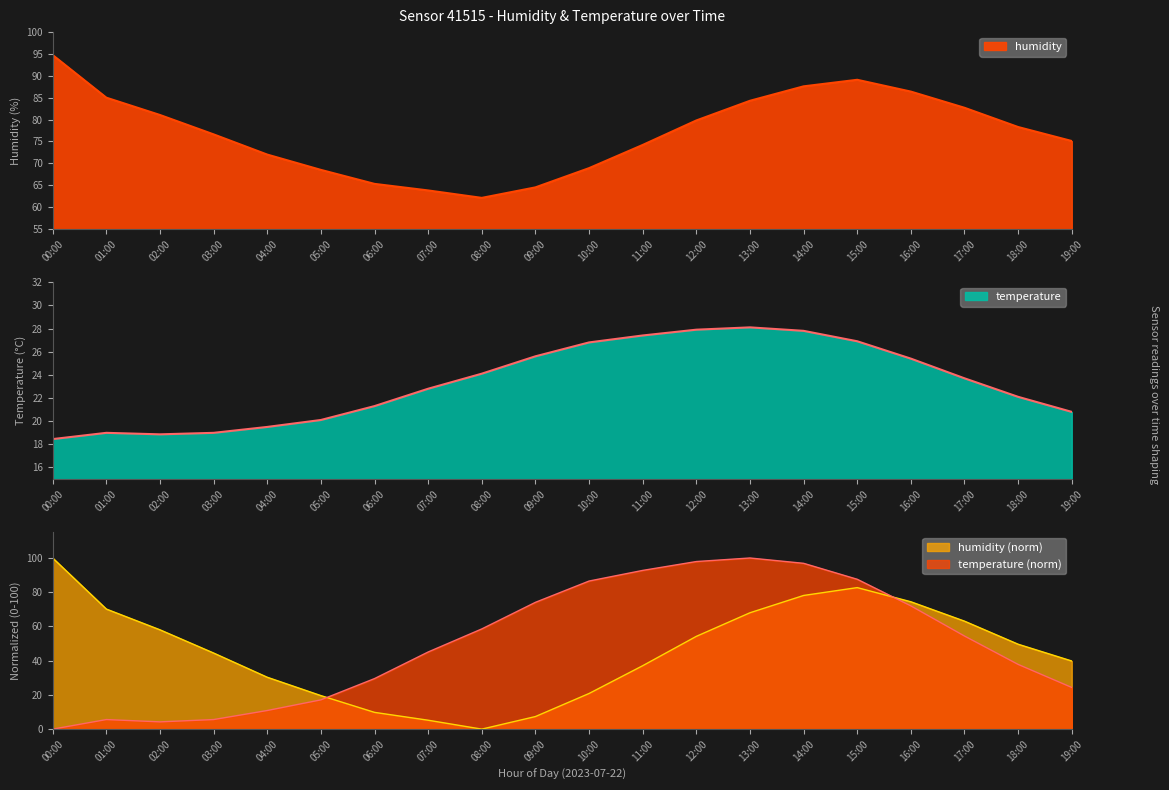

What is the difference between the humidity values at 12:00 and 01:00?

5.2